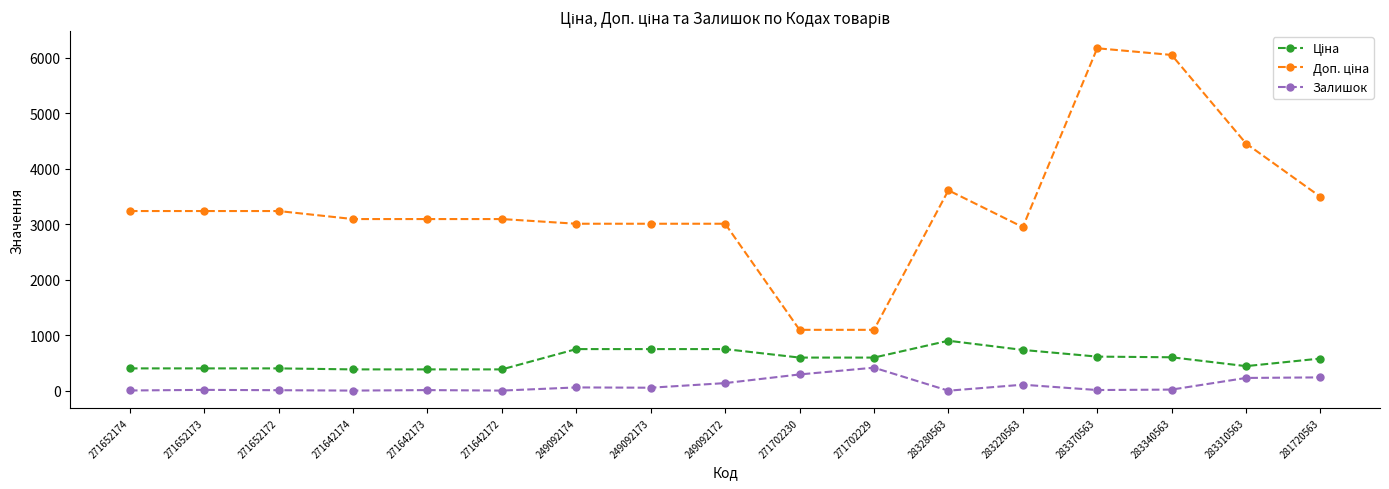

At which label is Залишок closest to 210?

283310563